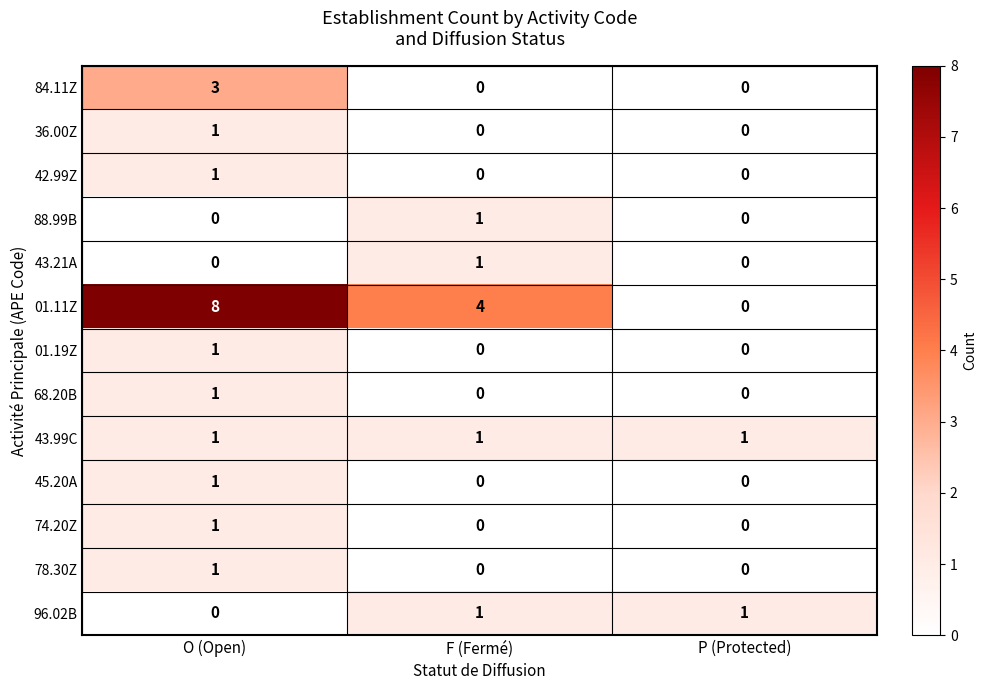

At which category does the chart reach its peak across all series?

O (Open)